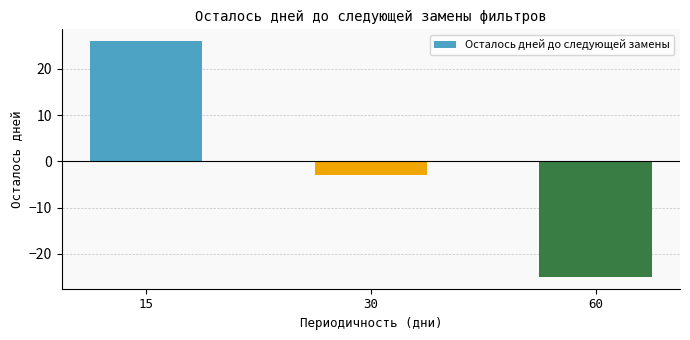

Count the number of categories in the chart.

3